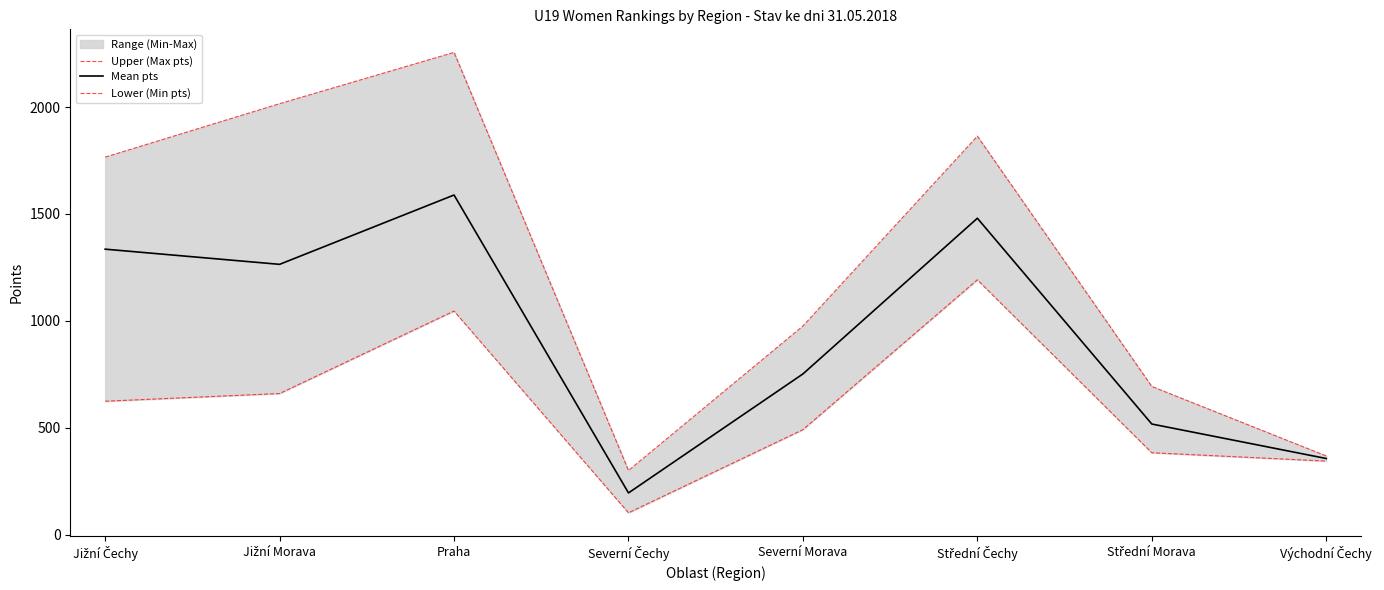

Where does the Upper (Max pts) series first go above 1766?

Jižní Morava